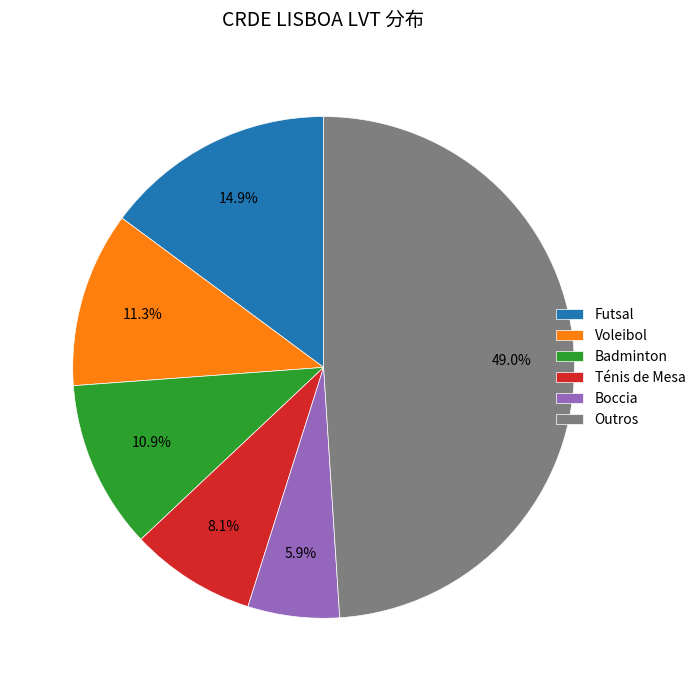

Which category has the biggest portion of the pie?

Outros